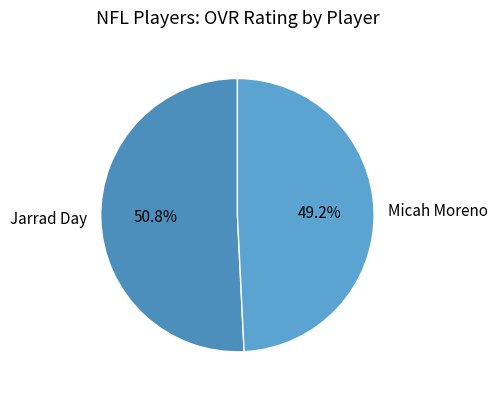

To the nearest percent, what percentage of the pie is Micah Moreno?

49%